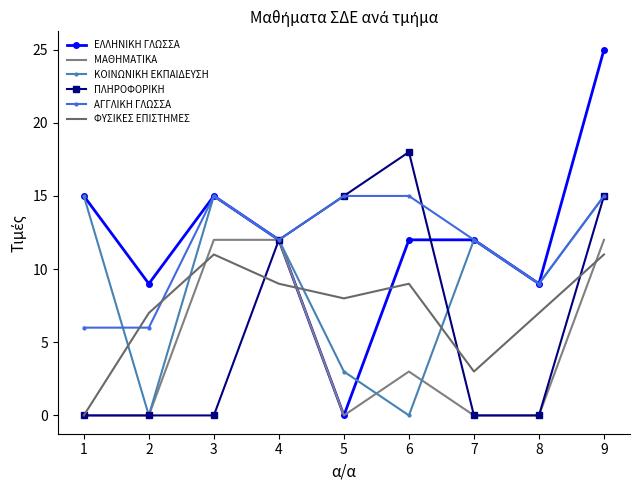

In ΑΓΓΛΙΚΗ ΓΛΩΣΣΑ, how many points are lower than both neighbors (excluding endpoints)?

2